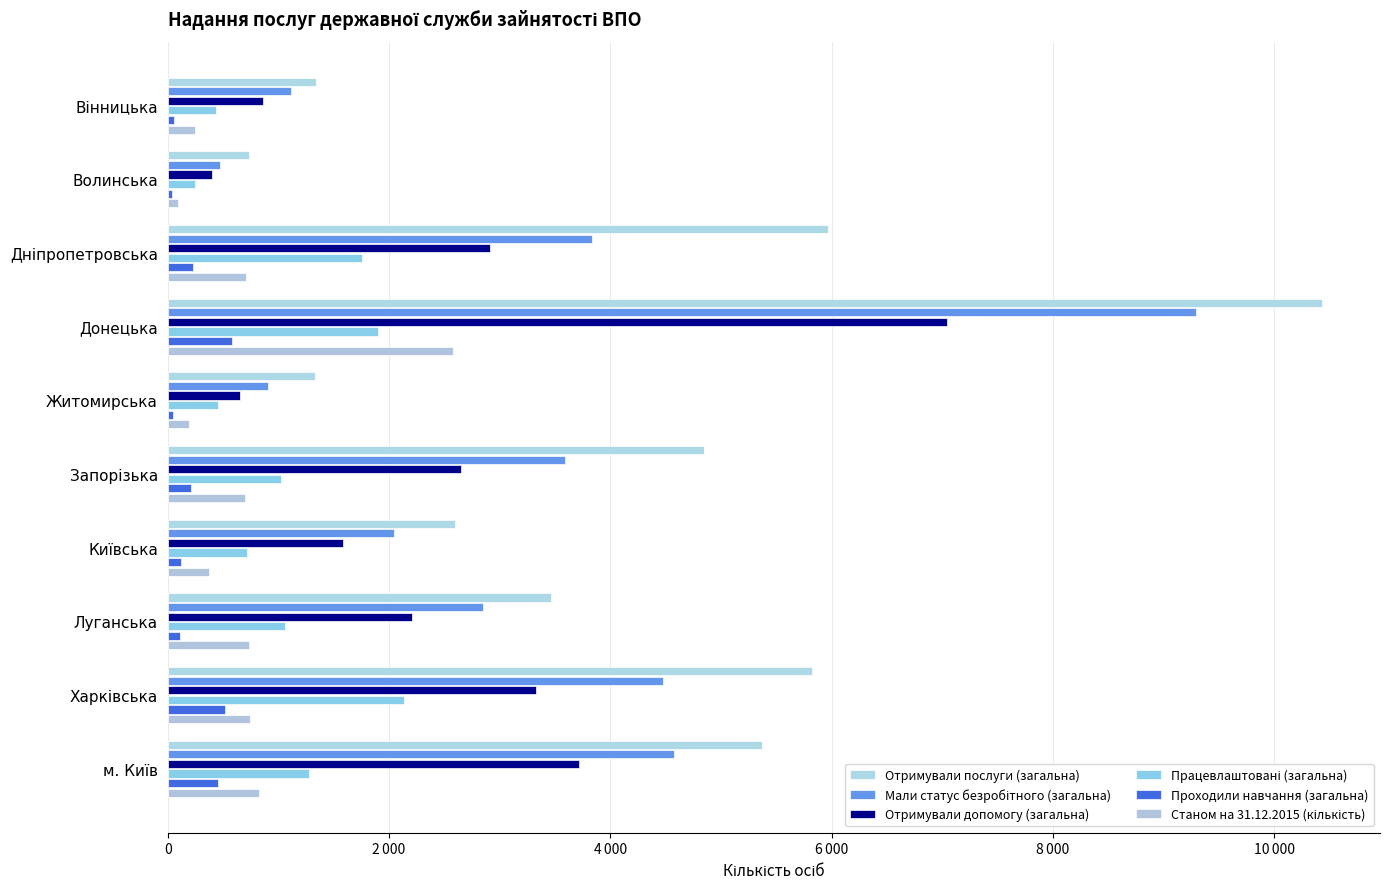

Reading left to right, extract all data points from this chart.

Отримували послуги (загальна): 1336	735	5963	10432	1333	4846	2593	3465	5821	5369
Мали статус безробітного (загальна): 1112	476	3830	9289	902	3593	2041	2849	4473	4577
Отримували допомогу (загальна): 862	402	2912	7045	656	2653	1588	2204	3327	3719
Працевлаштовані (загальна): 433	246	1757	1897	458	1024	720	1061	2131	1274
Проходили навчання (загальна): 57	41	227	583	44	213	120	112	518	453
Станом на 31.12.2015 (кількість): 245	94	707	2577	189	701	372	735	741	824